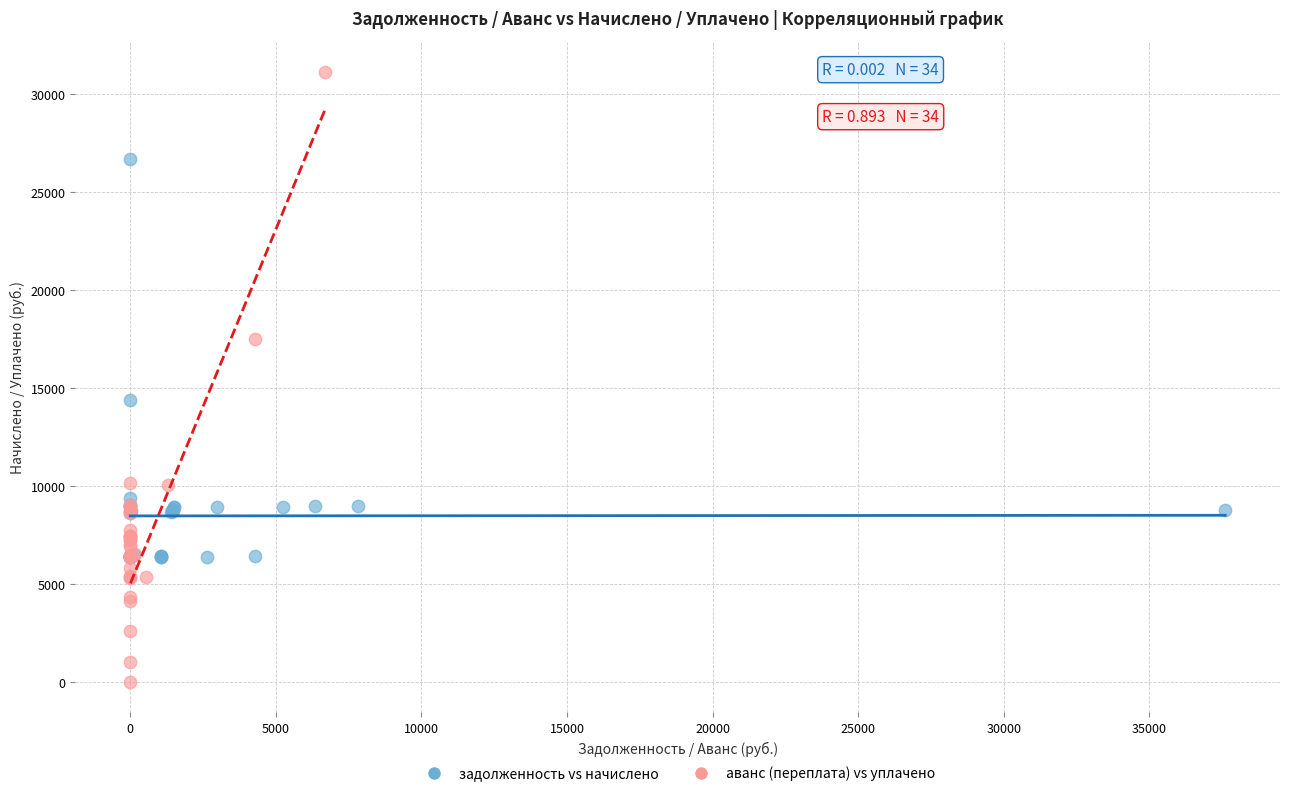

Which series has the widest spread of Y values?

аванс (переплата) vs уплачено